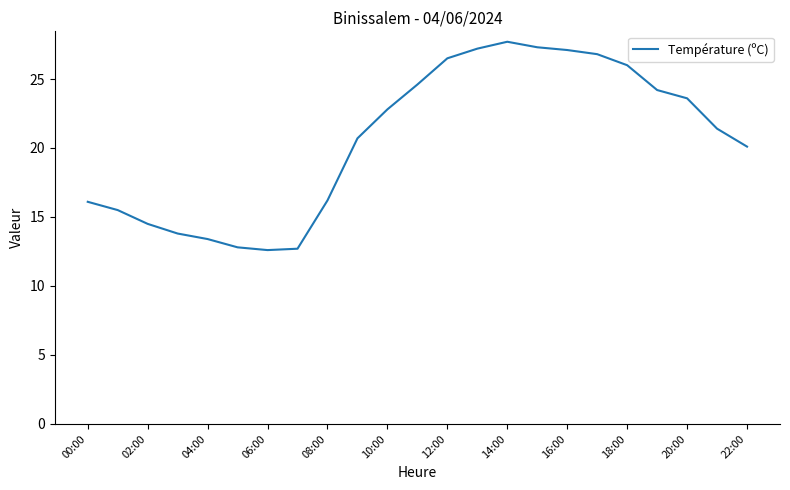

What is the smallest value displayed?

12.6